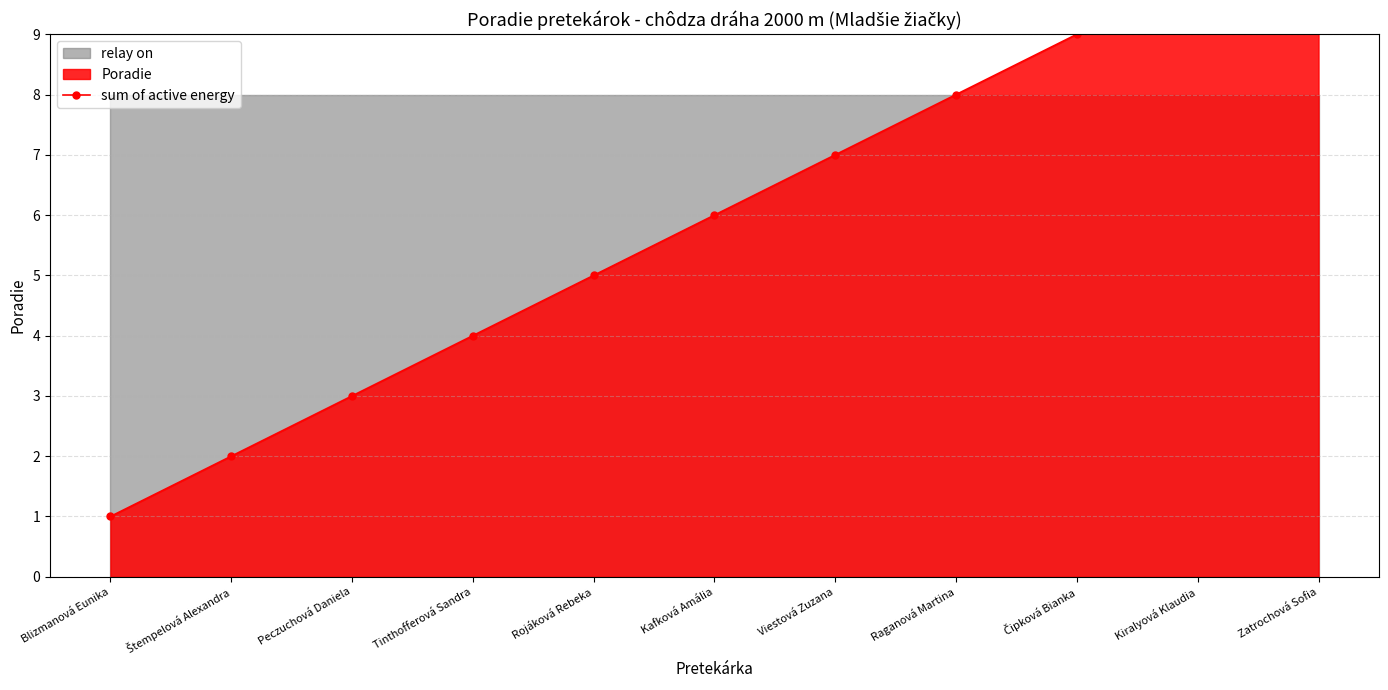

What is the change in value from Blizmanová Eunika to Peczuchová Daniela?

+2